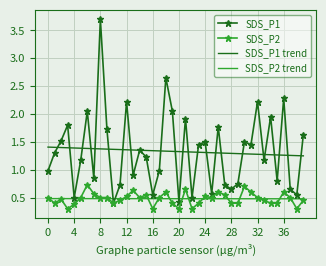

What is the smallest value displayed?

0.3